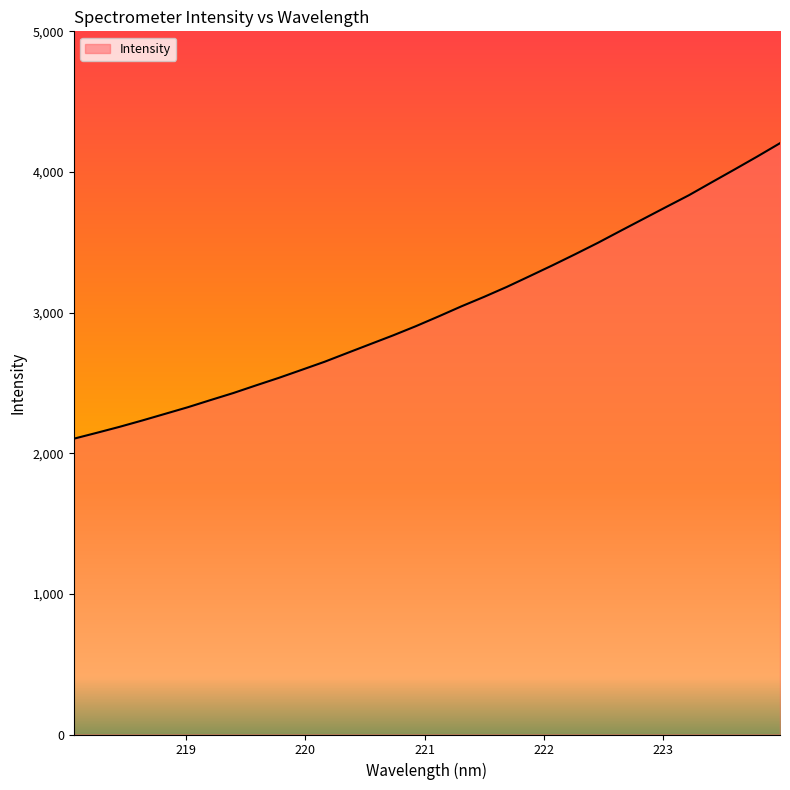

What is the maximum value shown in the chart?

4204.5